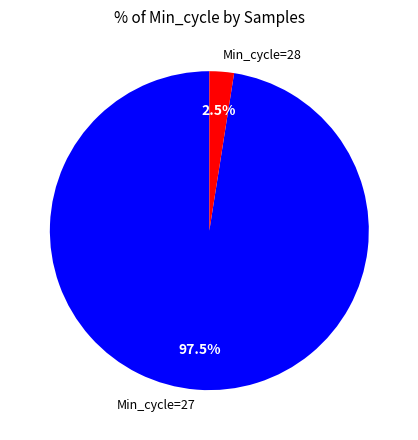

What is the smallest slice in the pie chart?

Min_cycle=28